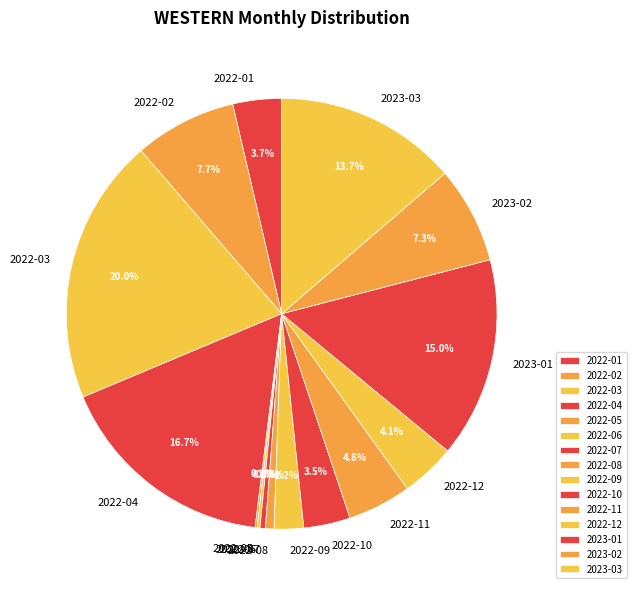

What is the largest slice in the pie chart?

2022-03